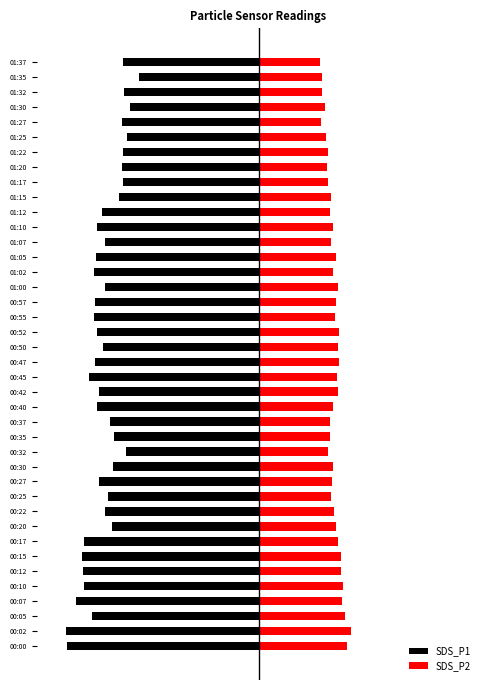

What is the sum of all SDS_P1 values?

-3429.0